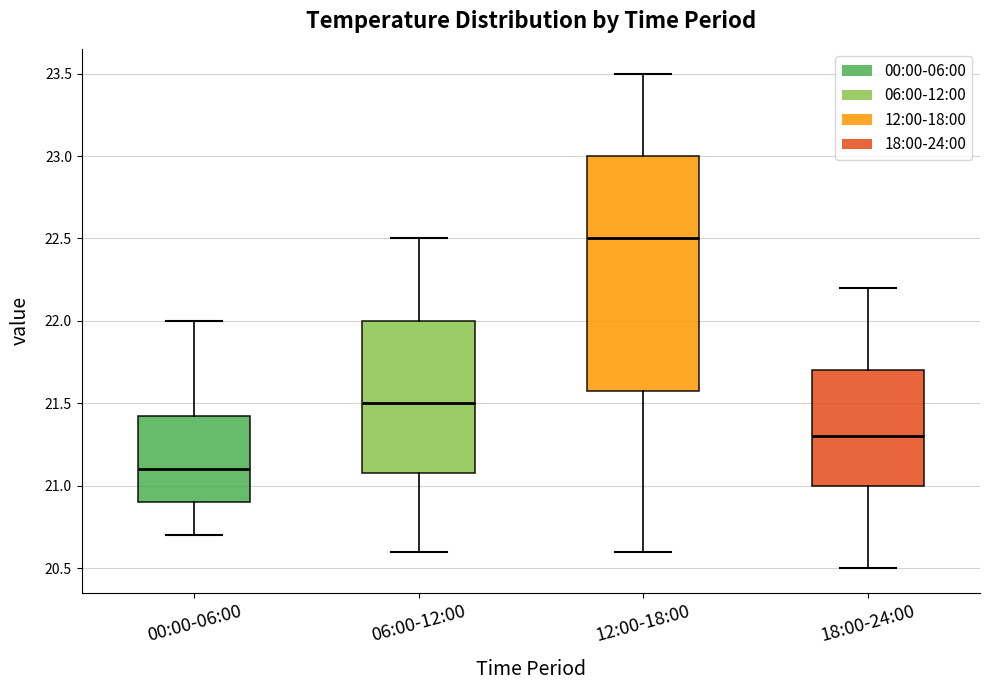

Reading left to right, transcribe this box plot: for each box, give where its median line is, the range the box spans, and where its two whiskers end, as read against the y-axis. The values are not printed on the chart, so give them approximately, as read against the axis.

00:00-06:00: median 21.10, box 20.90 to 21.45, whiskers 20.70 to 22.00
06:00-12:00: median 21.50, box 21.10 to 22.00, whiskers 20.60 to 22.50
12:00-18:00: median 22.50, box 21.60 to 23.00, whiskers 20.60 to 23.50
18:00-24:00: median 21.30, box 21.00 to 21.70, whiskers 20.50 to 22.20